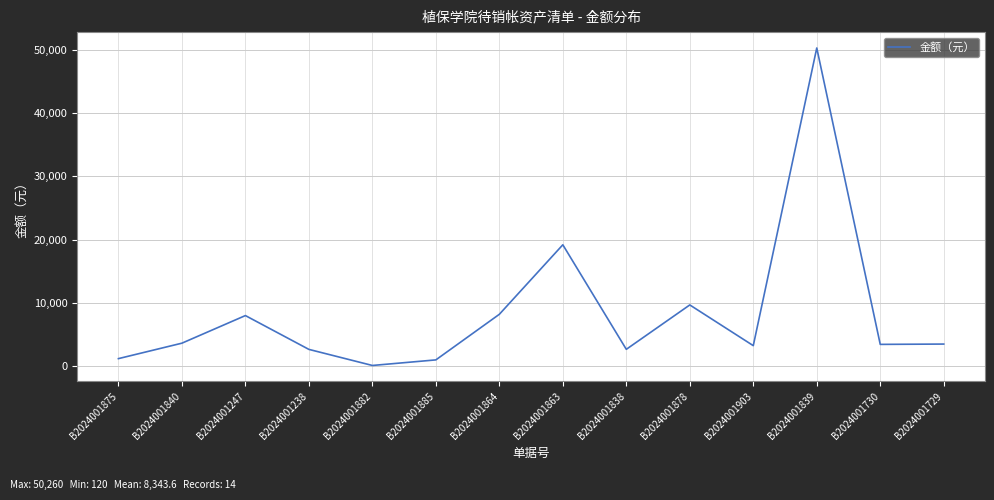

Read the value at B2024001875, to the nearest 100.

1200